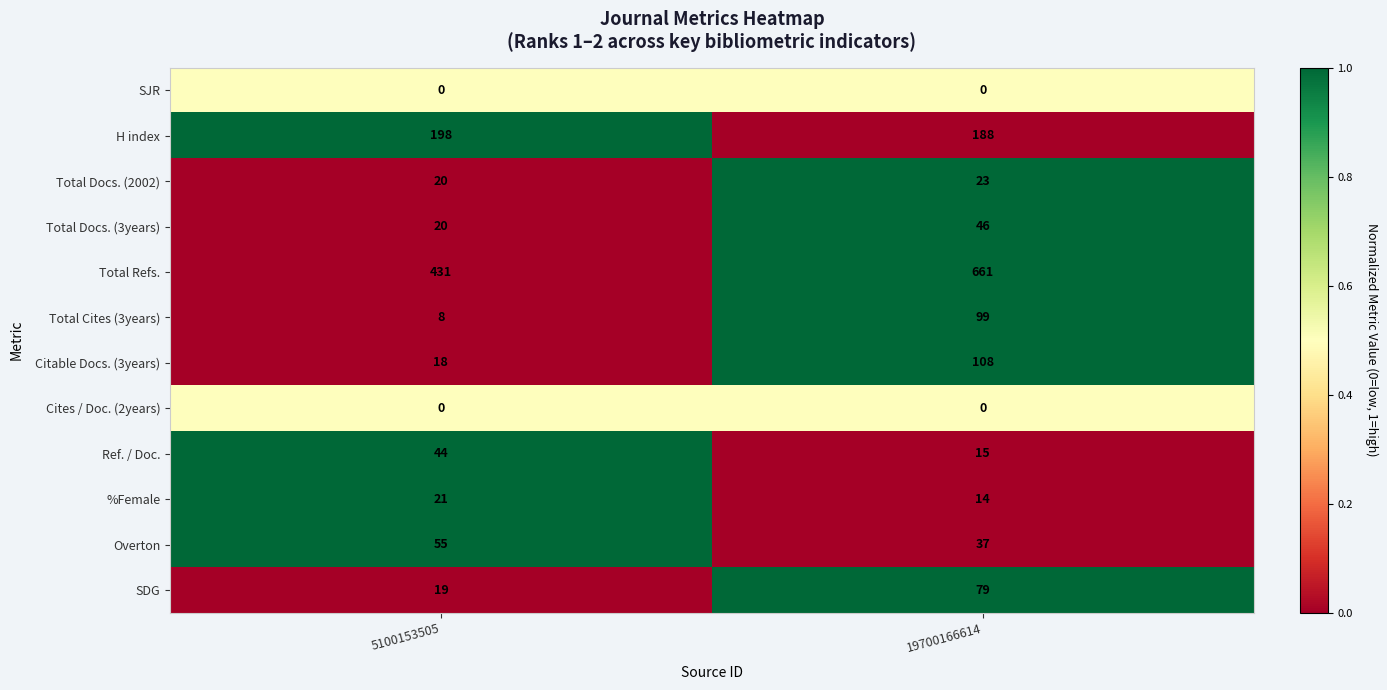

Which series changed the most between 5100153505 and 19700166614?

Total Refs.